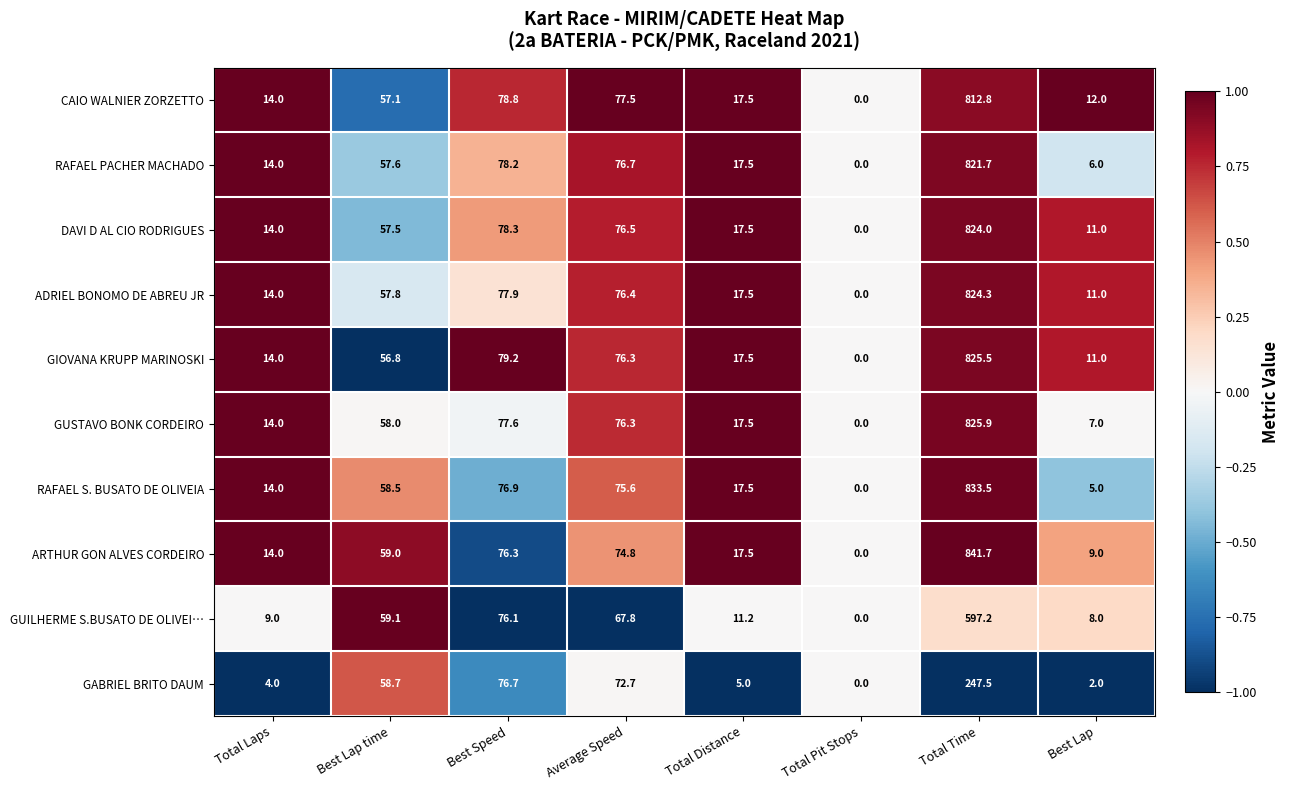

What is the maximum value shown in the chart?

841.7